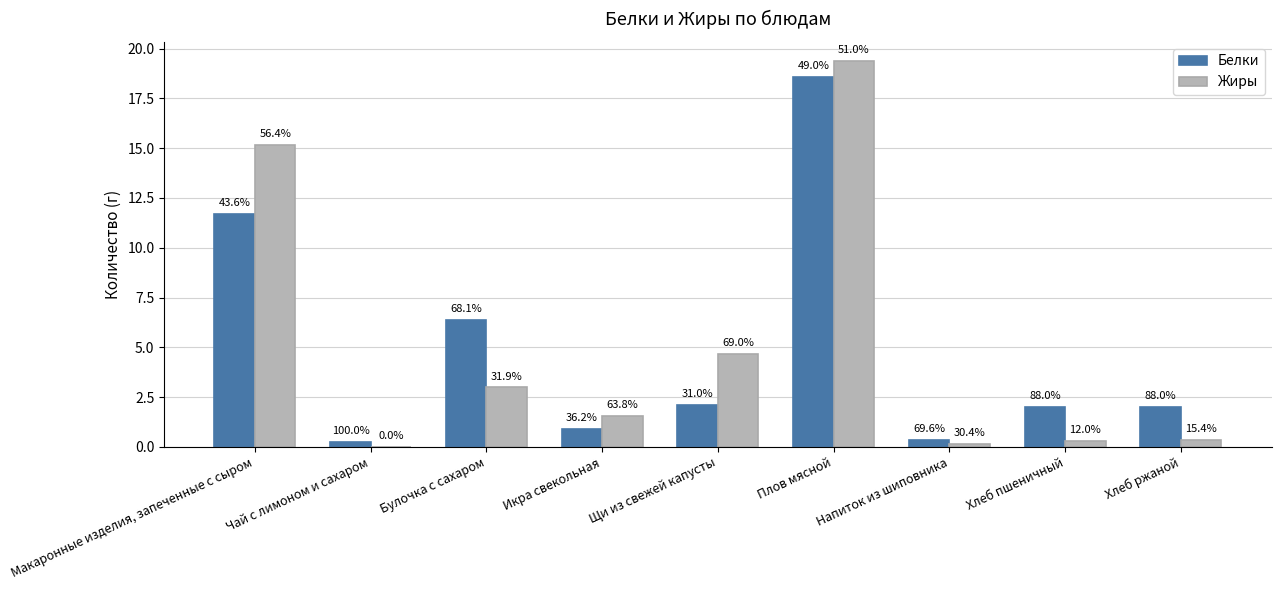

Rank the series by their maximum value, from highest to lowest.

Жиры, Белки